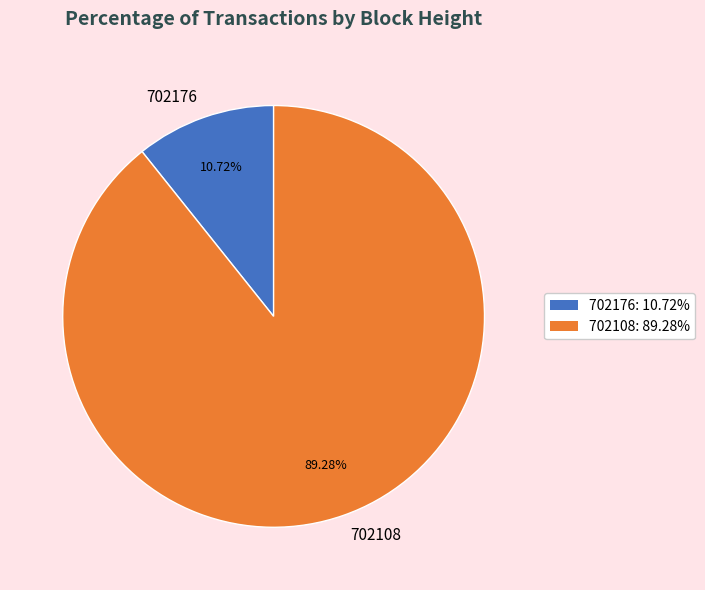

Is it true that 702108 is 89% of the pie?

True